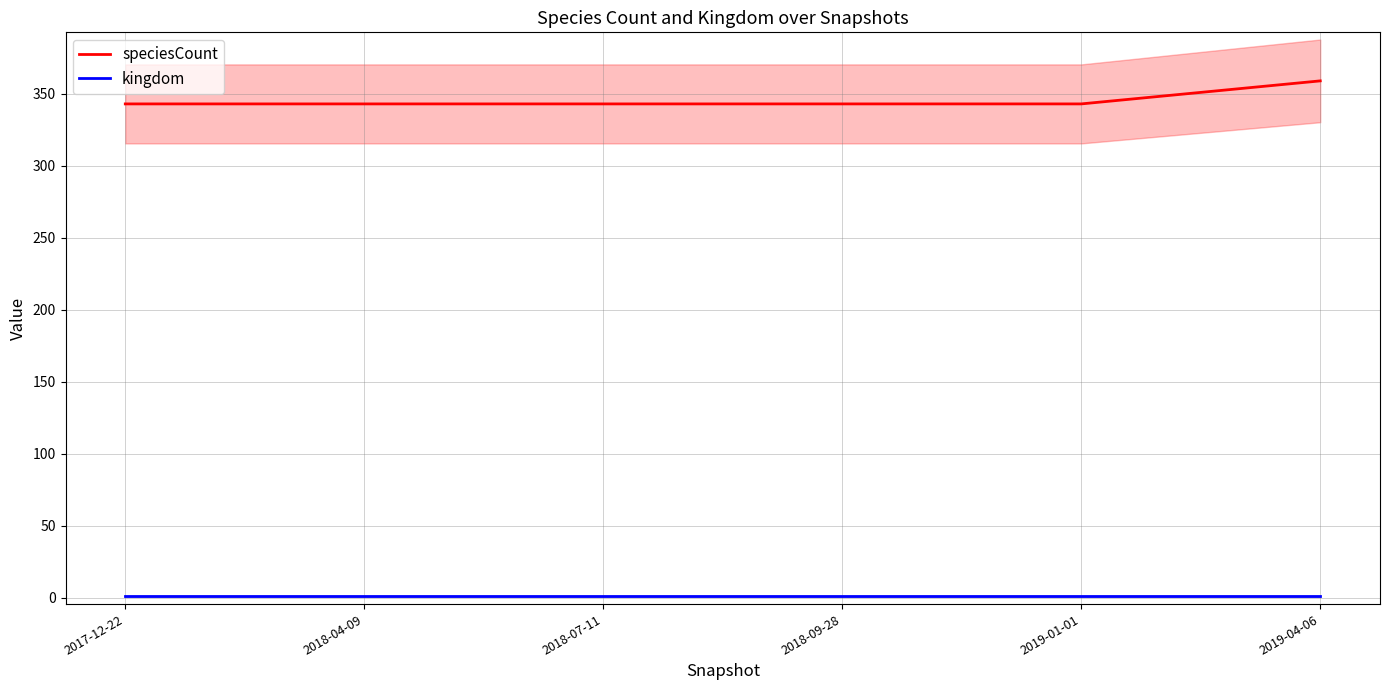

The value of kingdom at 2017-12-22 is 1. True or false?

True